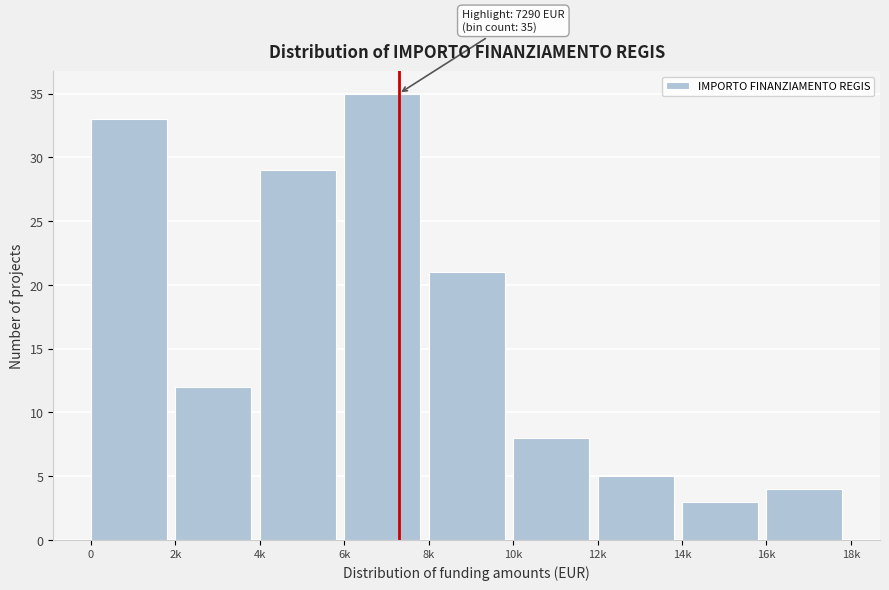

Reading right to left, list all the values displayed in this chart.

4	3	5	8	21	35	29	12	33